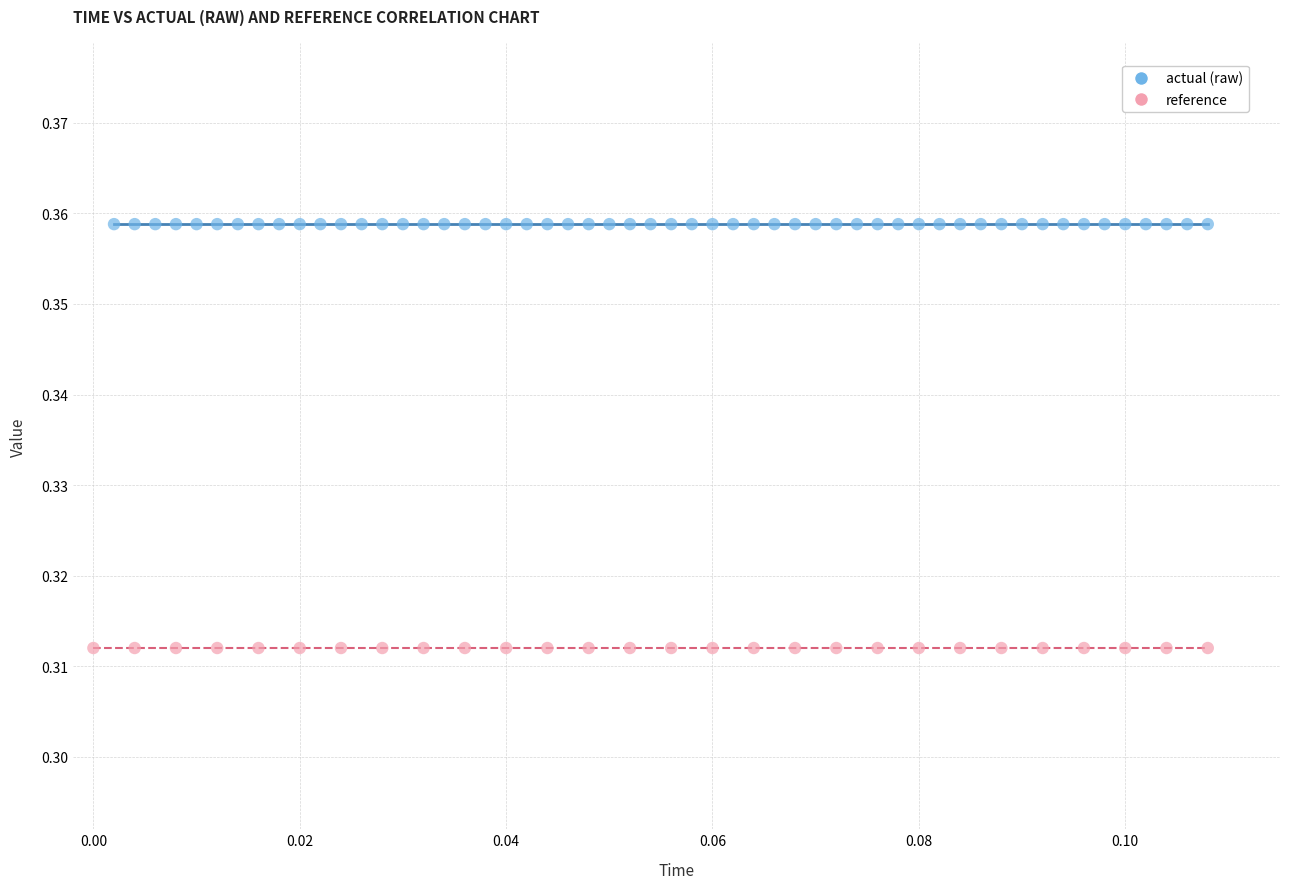

Which series contains the highest Y value?

actual (raw)